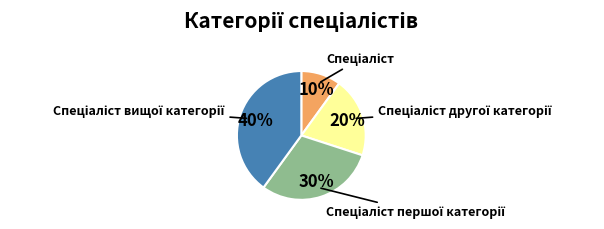

Does any single category account for the majority?

No